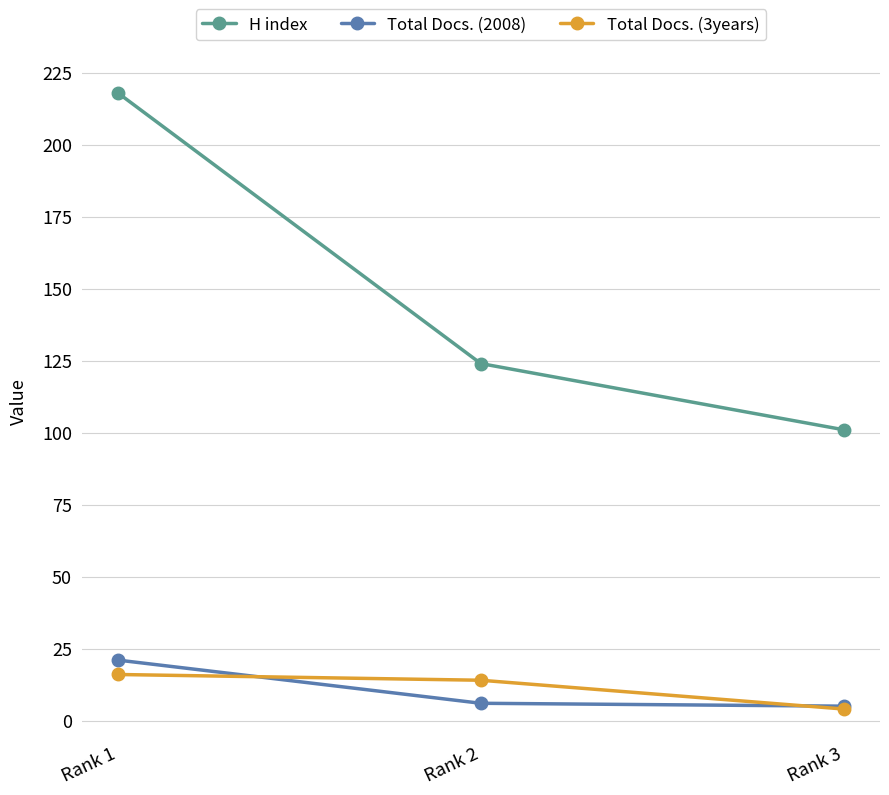

Count the H index values in the range 101 to 218.

3